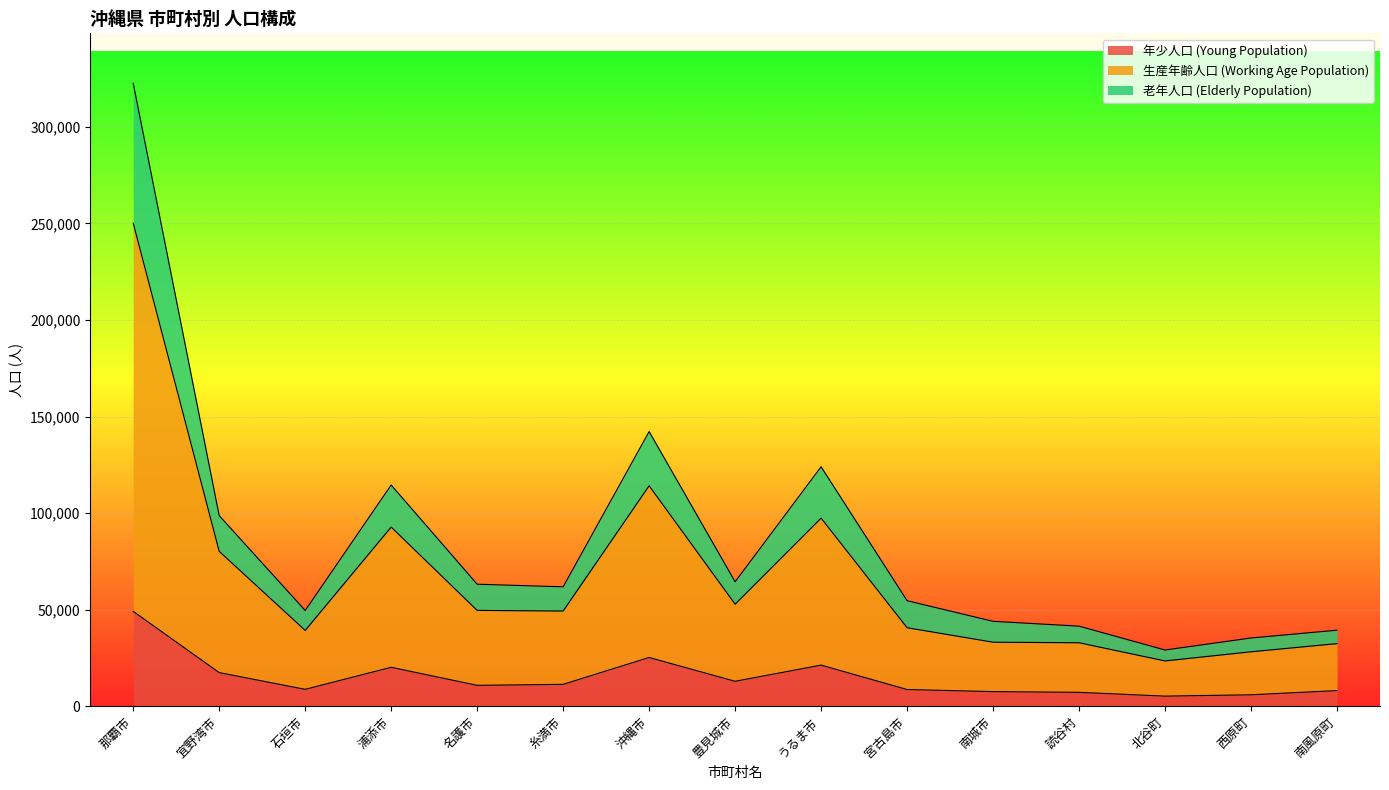

What is the approximate value of 年少人口 (Young Population) at 宜野湾市?

17397